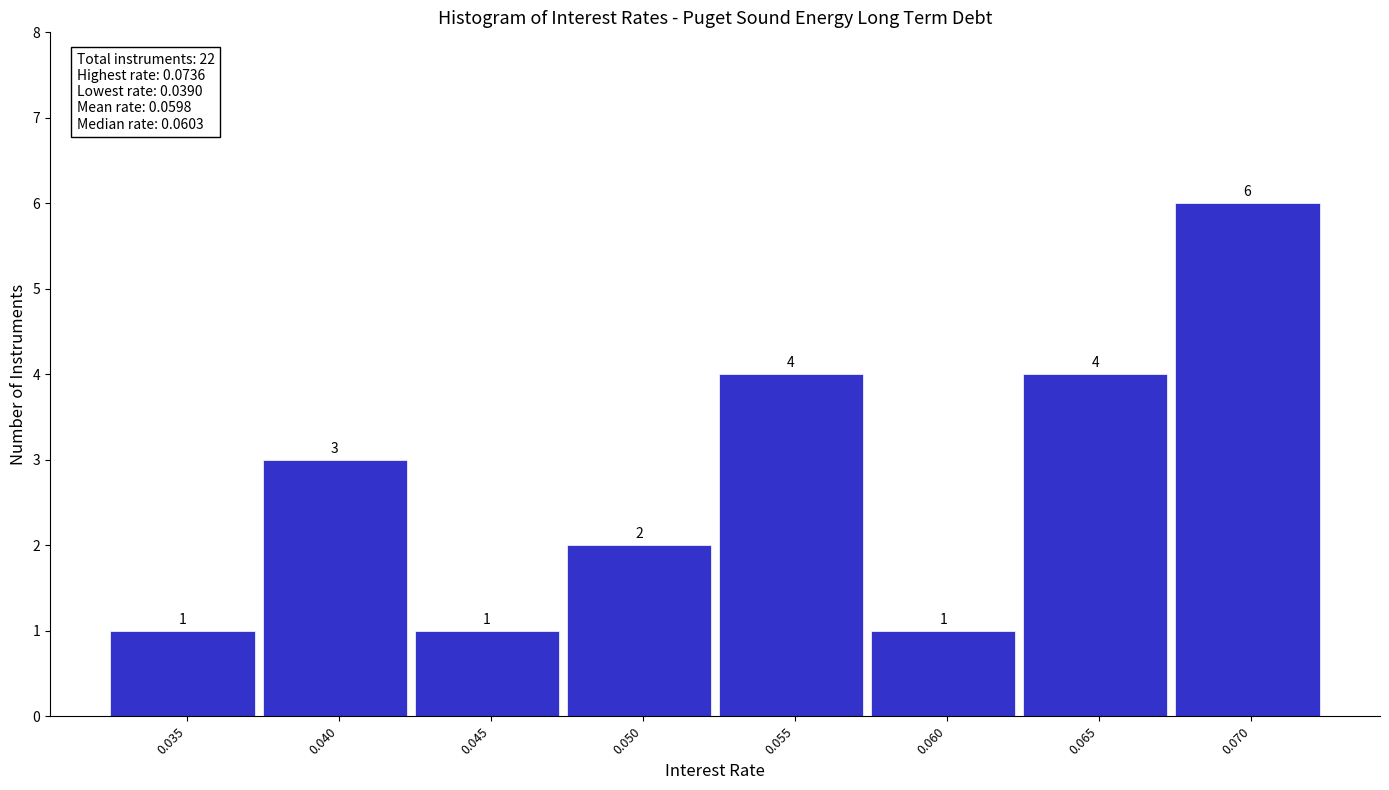

Reading left to right, what are all the values shown in this chart?

0.035=1	0.040=3	0.045=1	0.050=2	0.055=4	0.060=1	0.065=4	0.070=6